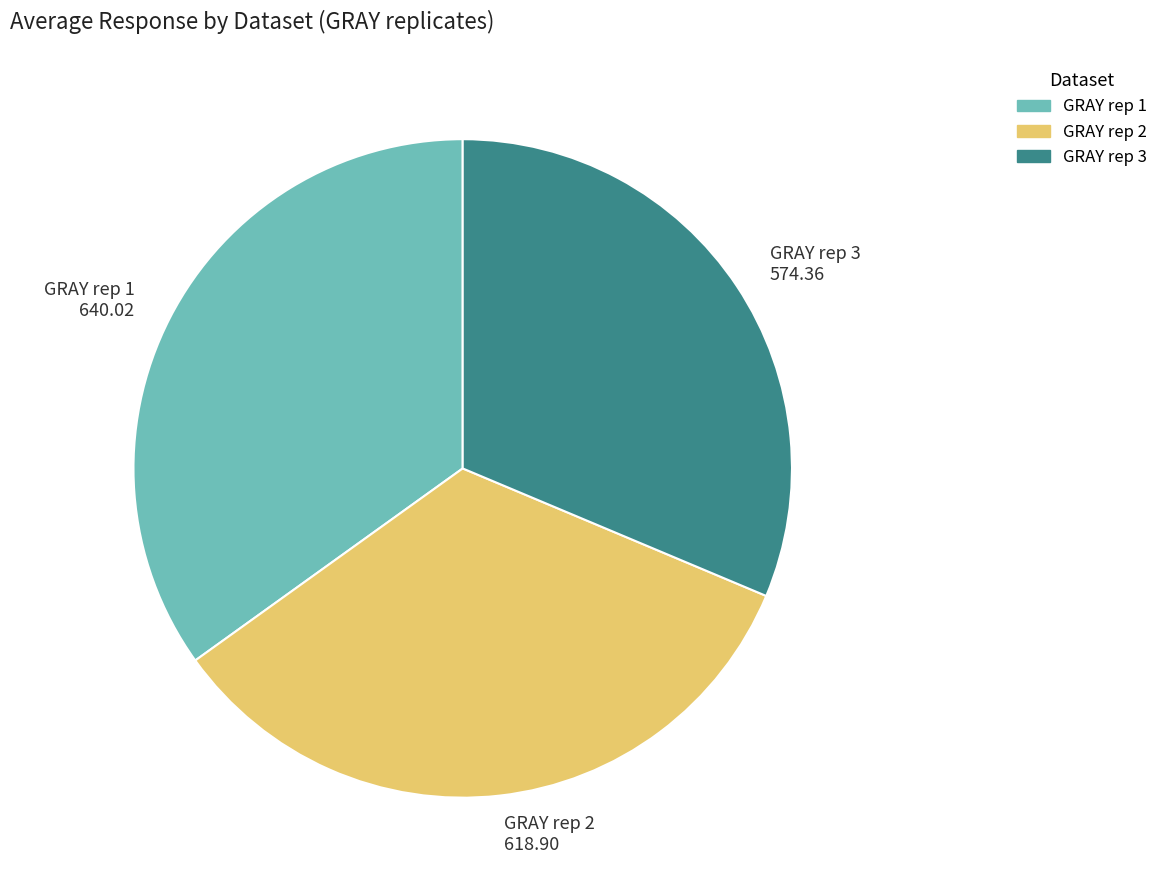

Is it true that GRAY rep 1 640.02 is 35% of the pie?

True